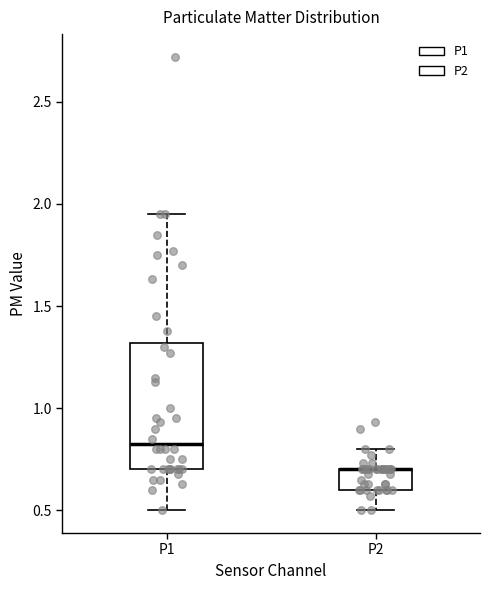

Reading left to right, read every box against the y-axis: the position of its median line, the range the box covers, and the ends of its whiskers. The values are not printed on the chart, so give them approximately, as read against the axis.

P1: median 0.85, box 0.70 to 1.30, whiskers 0.50 to 1.95
P2: median 0.70 (drawn on the box's upper edge), box 0.60 to 0.70, whiskers 0.50 to 0.80